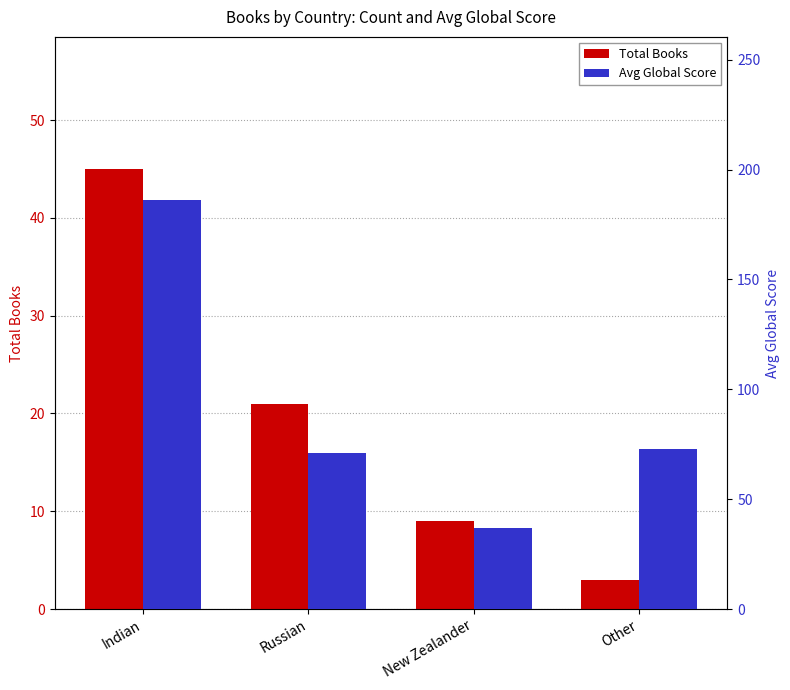

List the series in order of their peak value, lowest first.

Total Books, Avg Global Score